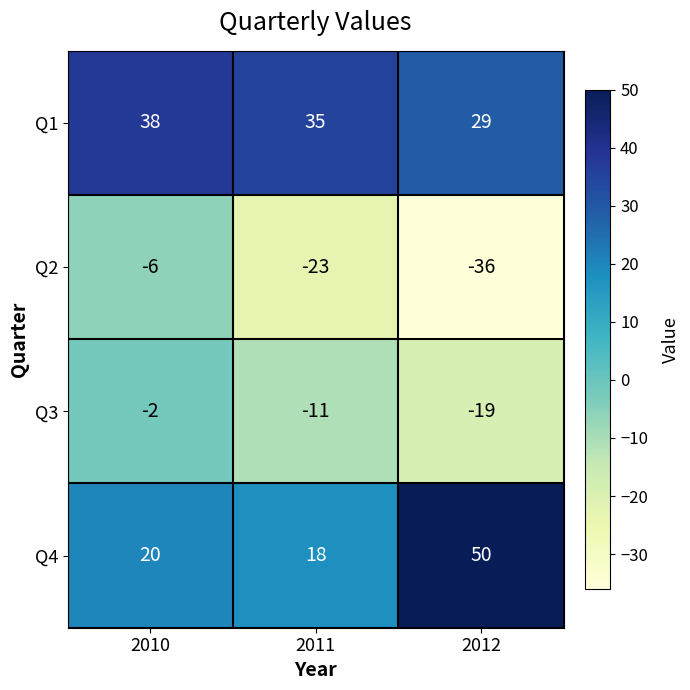

Reading left to right, extract all data points from this chart.

Q1: 2010=38	2011=35	2012=29
Q2: 2010=-6	2011=-23	2012=-36
Q3: 2010=-2	2011=-11	2012=-19
Q4: 2010=20	2011=18	2012=50